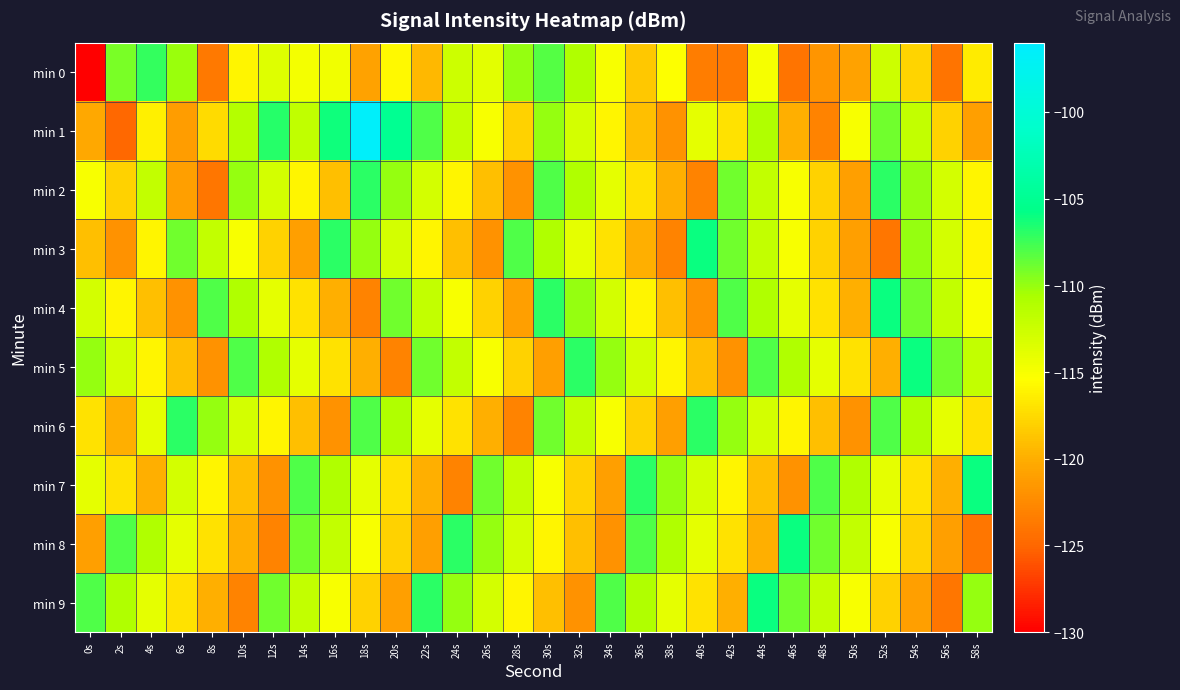

What is the smallest value displayed?

-130.8